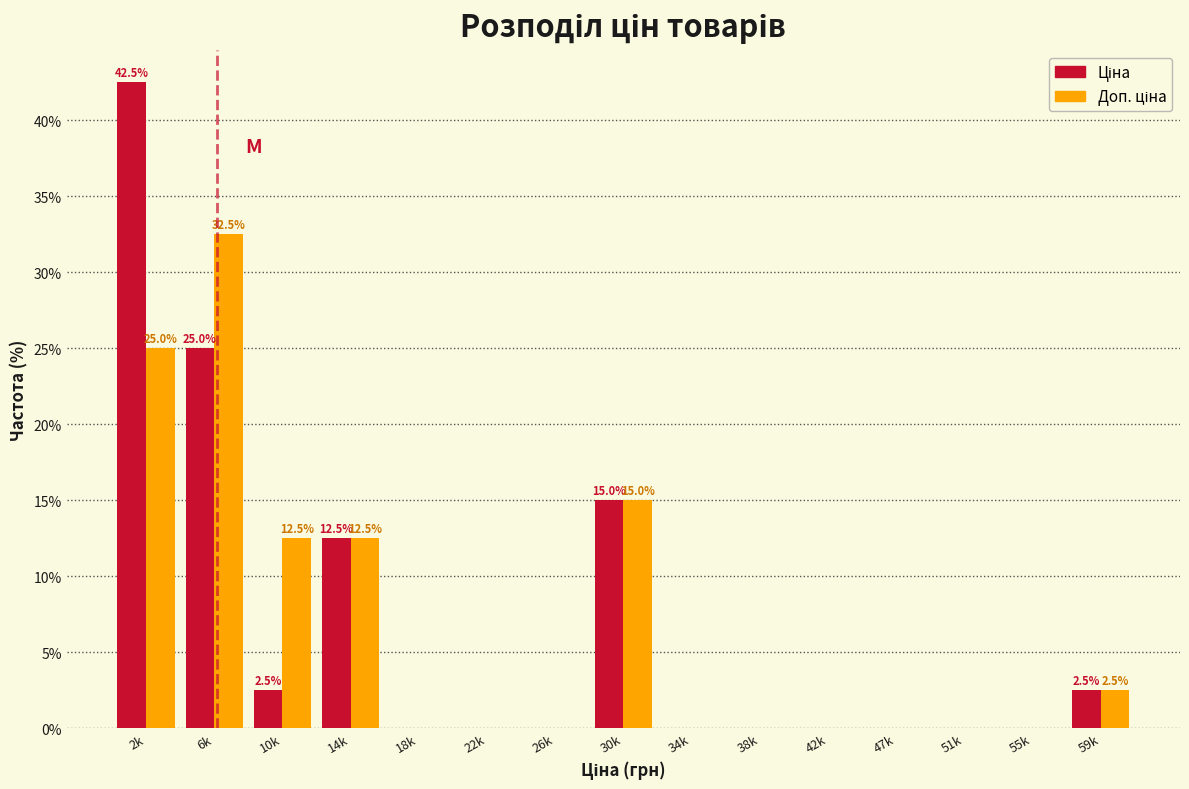

What is the maximum value shown in the chart?

42.5